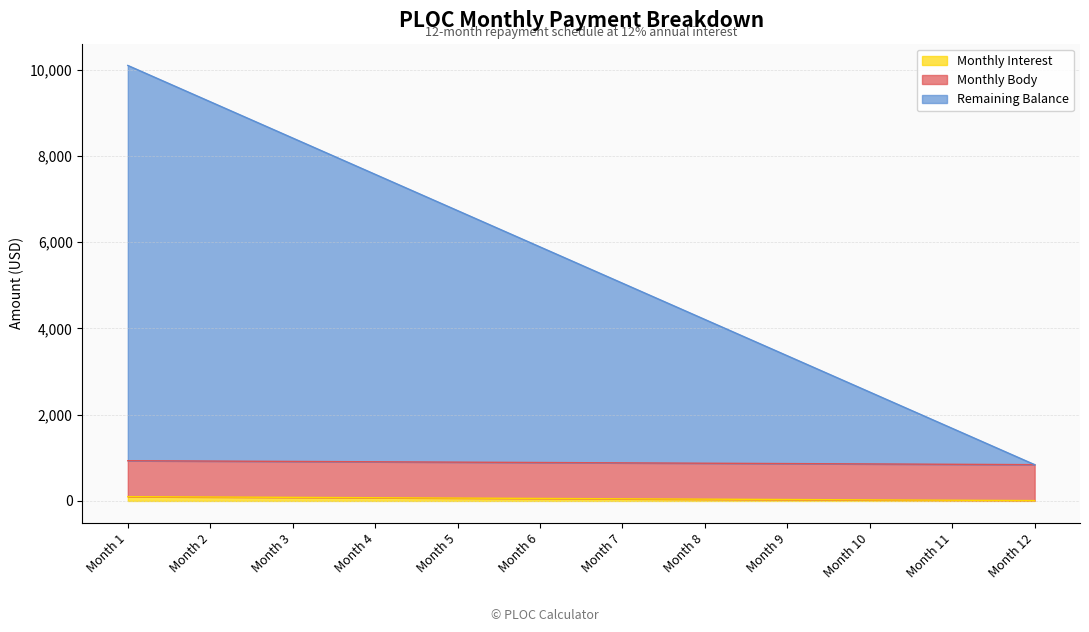

True or false: Monthly Interest and Remaining Balance intersect in this chart.

False